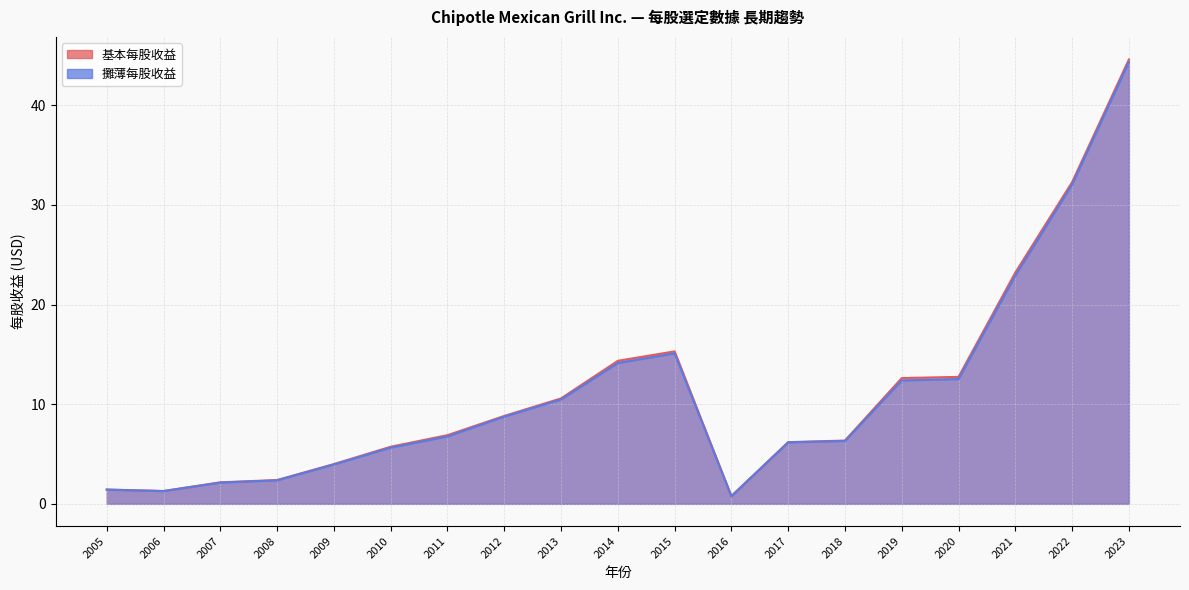

What is the difference between the 基本每股收益 values at 2018 and 2013?

4.2